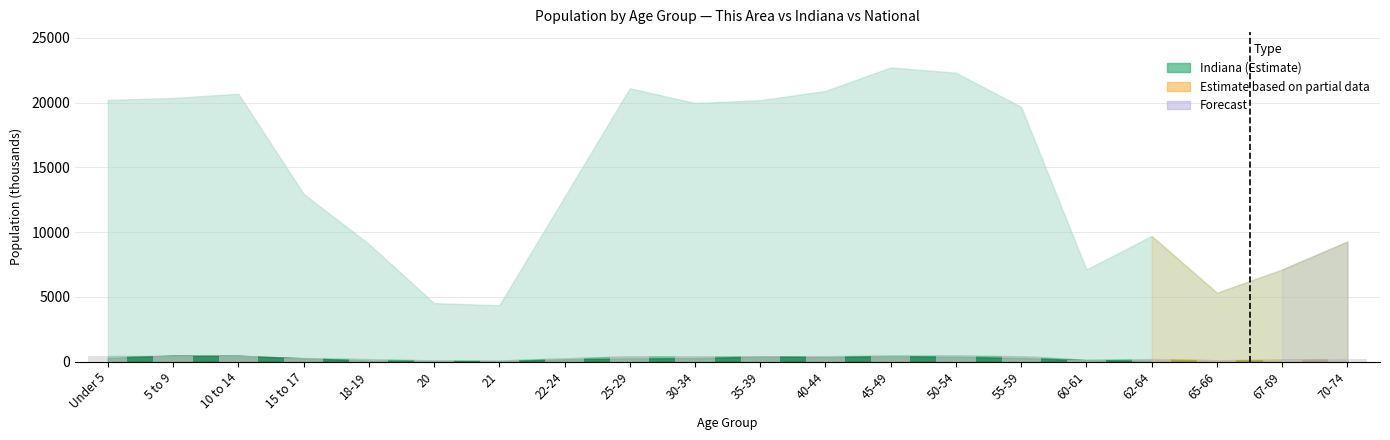

What is the average value?

304.8